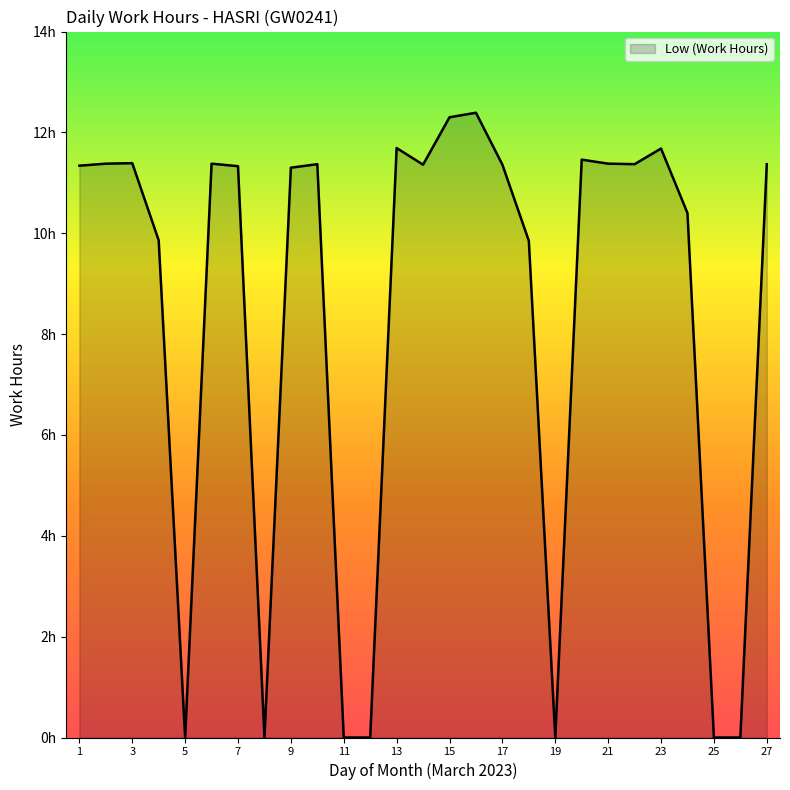

Reading left to right, list all the values displayed in this chart.

1=11.3	2=11.4	3=11.4	4=9.9	5=0.0	6=11.4	7=11.3	8=0.0	9=11.3	10=11.4	11=0.0	12=0.0	13=11.7	14=11.4	15=12.3	16=12.4	17=11.4	18=9.8	19=0.0	20=11.5	21=11.4	22=11.4	23=11.7	24=10.4	25=0.0	26=0.0	27=11.4